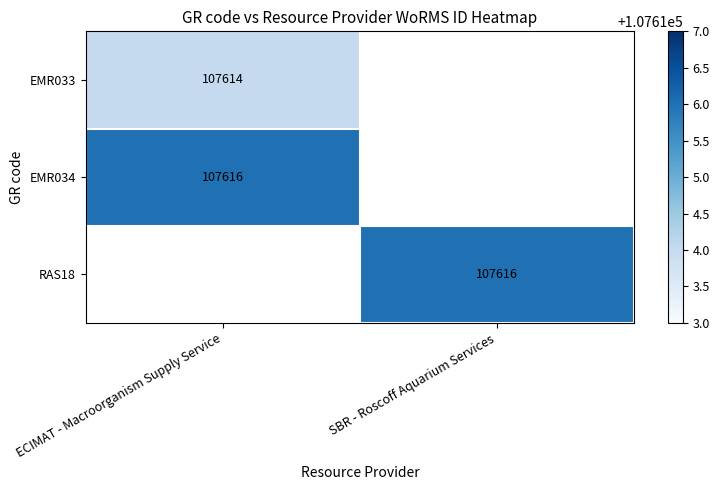

Which has a higher value, ECIMAT - Macroorganism Supply Service or SBR - Roscoff Aquarium Services?

SBR - Roscoff Aquarium Services